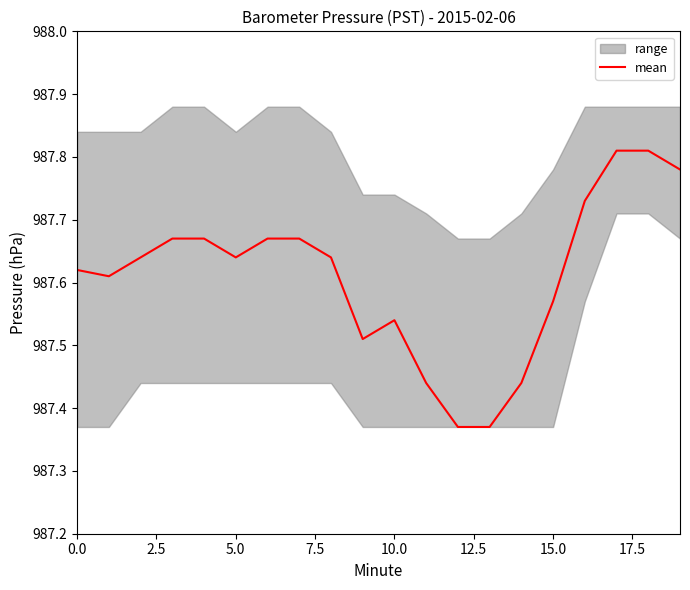

The mean series shows 374.7 at 10.0. True or false?

False